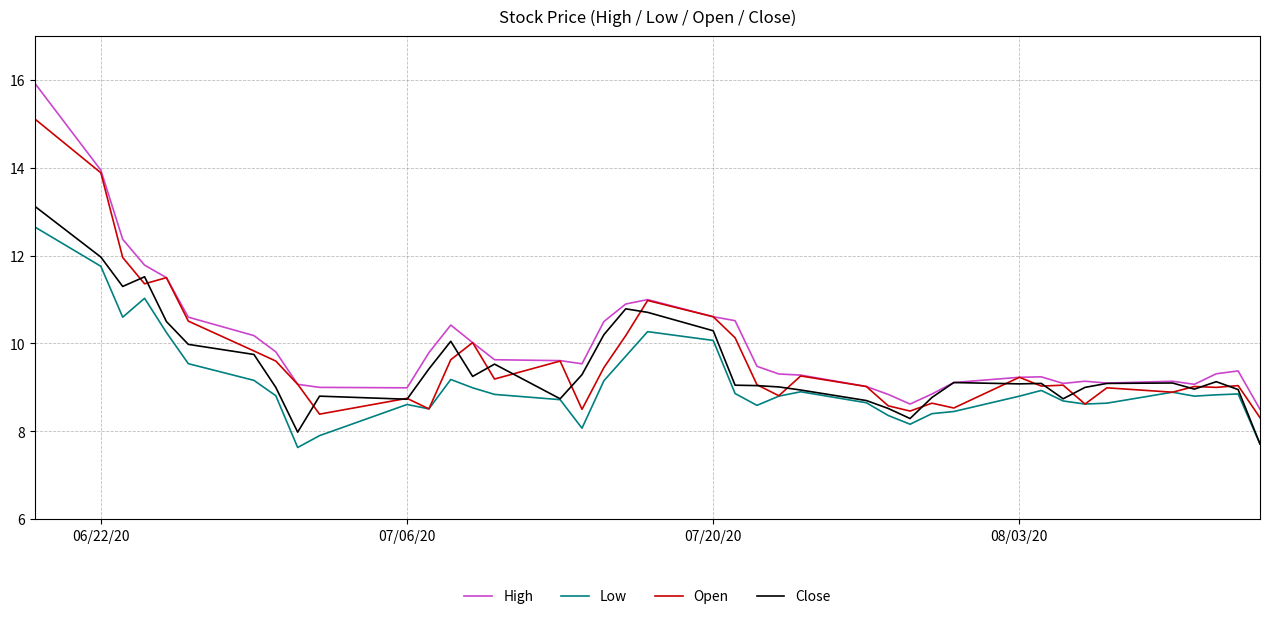

Which series has the widest spread of values?

High